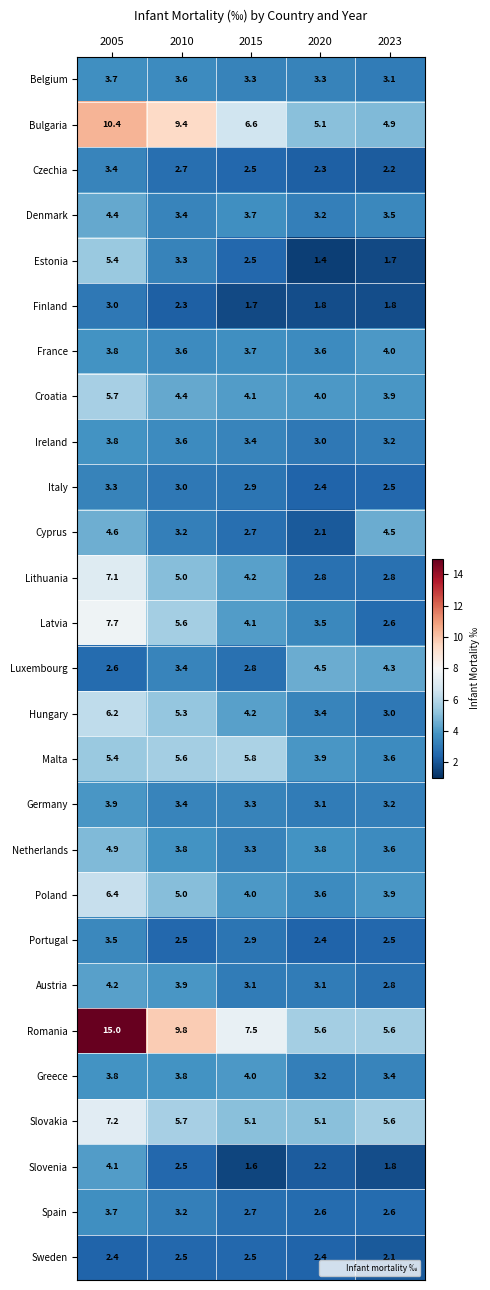

What is the total value across all series at 2023?

88.7